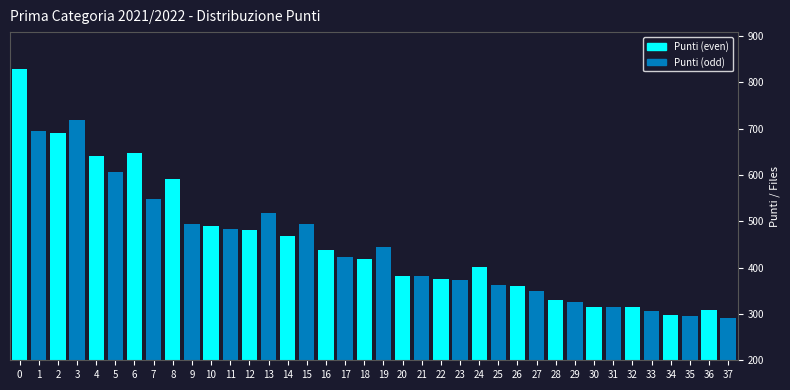

The chart shows a value of 326 at 29. True or false?

True